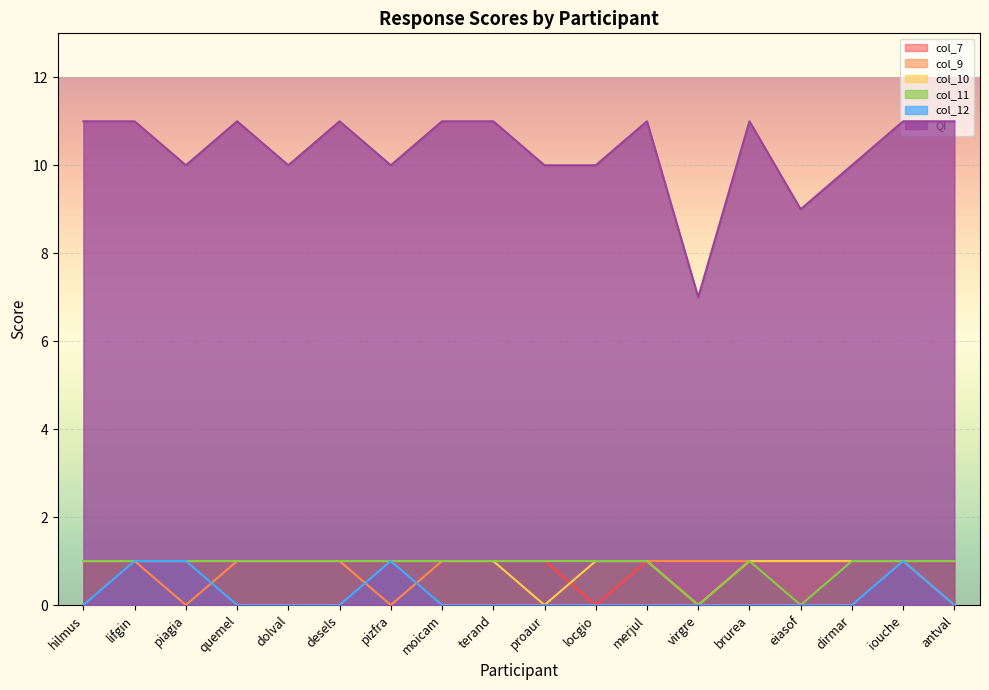

Which has a higher value, locgio or moicam?

moicam